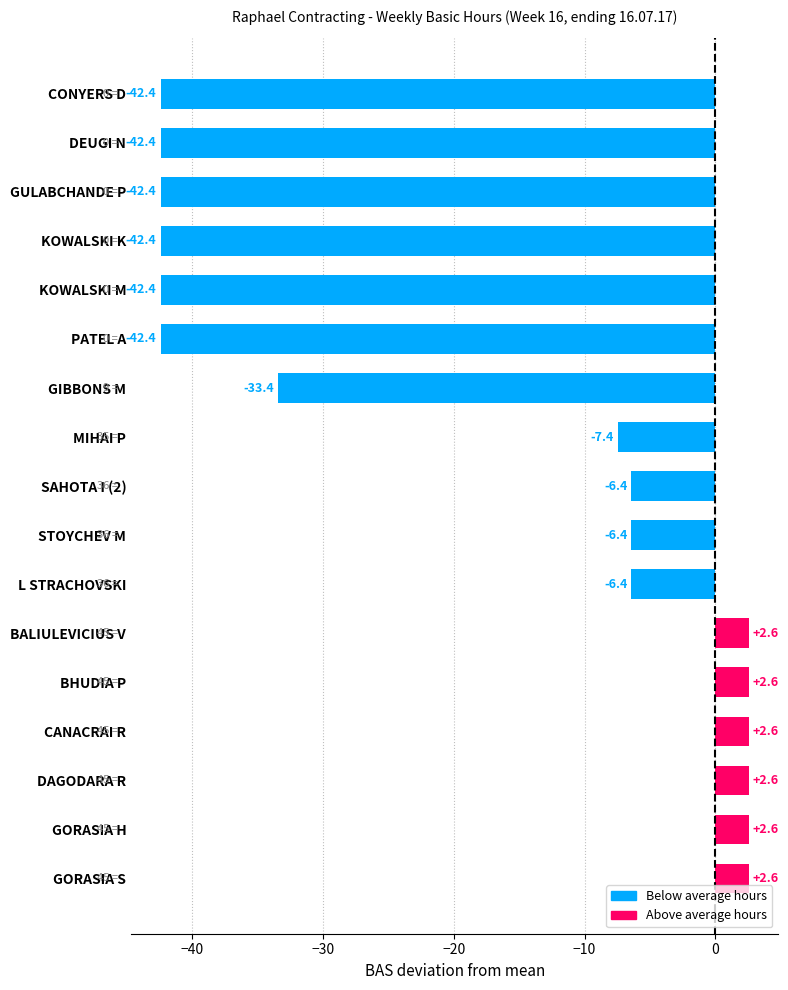

How many bars are there in total?

17